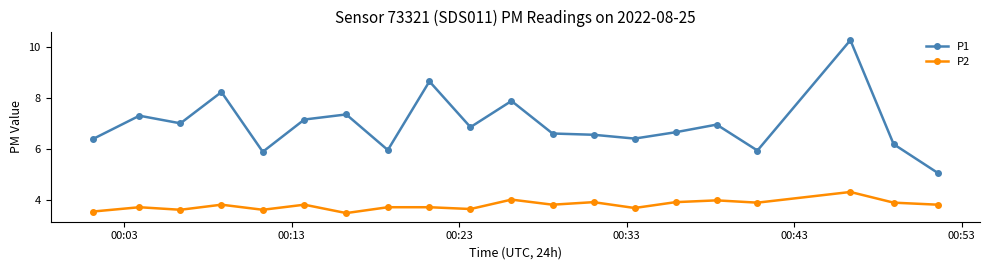

List the series in order of their peak value, lowest first.

P2, P1